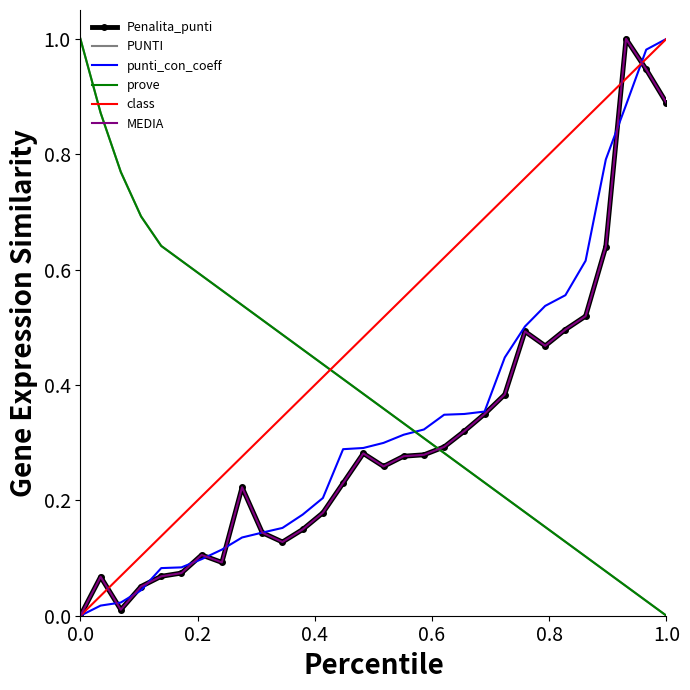

How many times do Penalita_punti and prove cross each other?

1